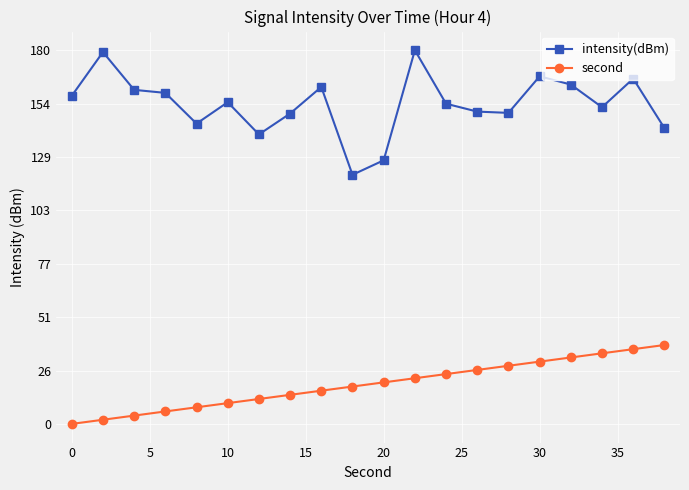

Which series has the largest range (max minus min)?

intensity(dBm)